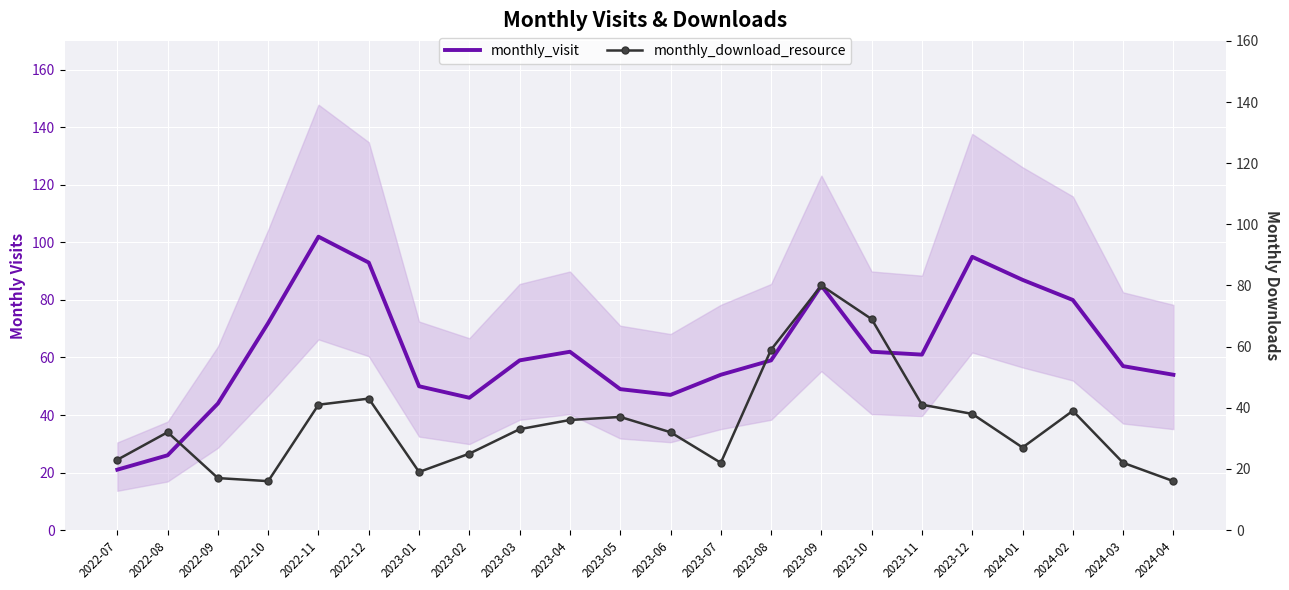

True or false: monthly_download_resource and monthly_visit cross at least once.

True